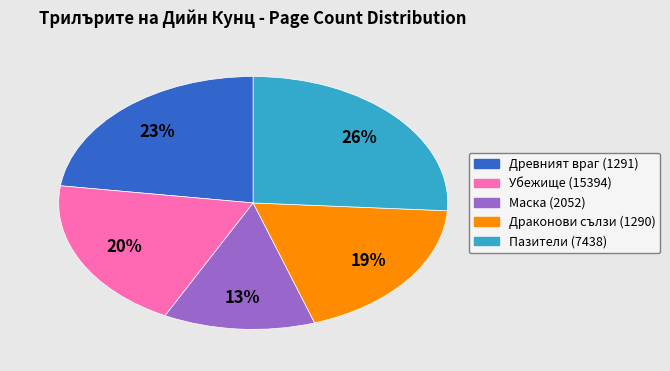

Do Маска (2052) and Убежище (15394) together represent more than half of the pie?

No